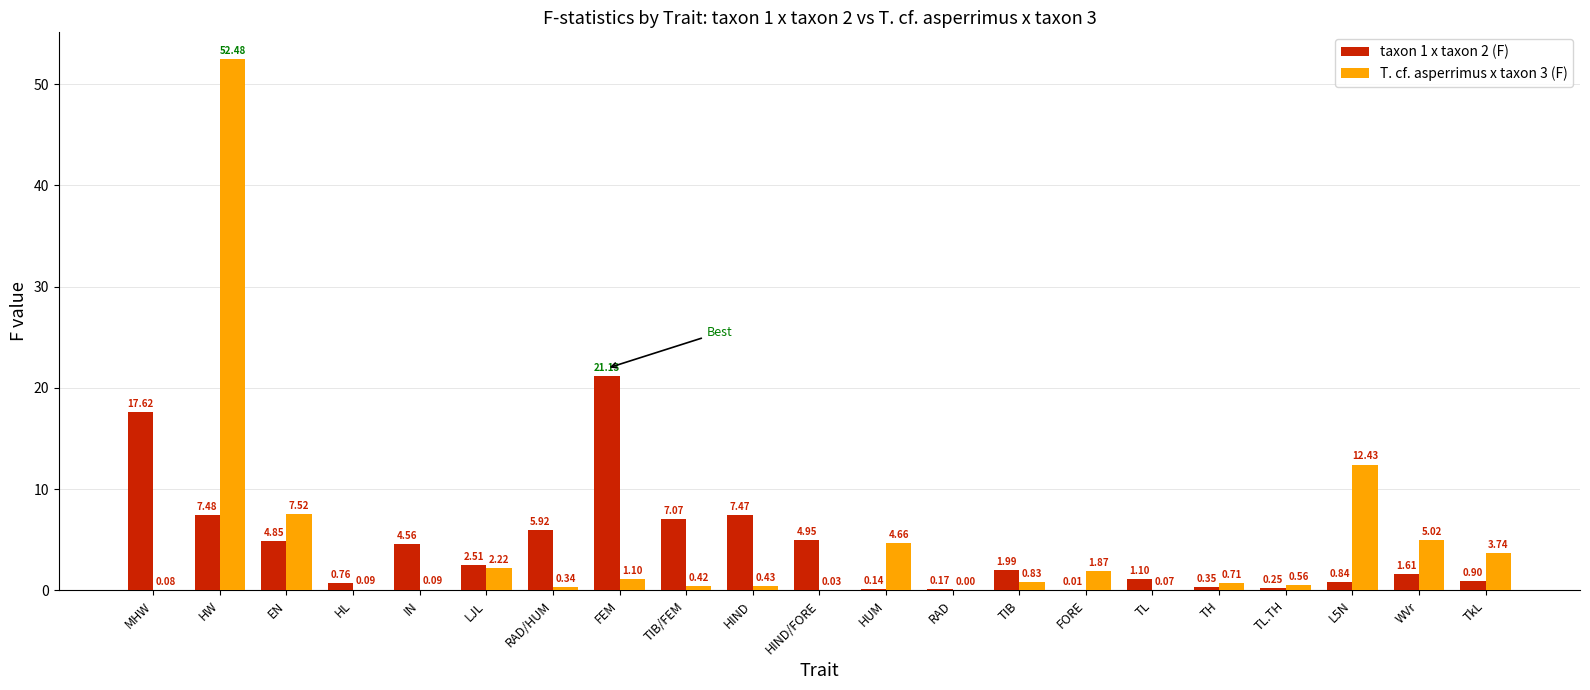

Which category has the highest value in the T. cf. asperrimus x taxon 3 (F) series?

HW